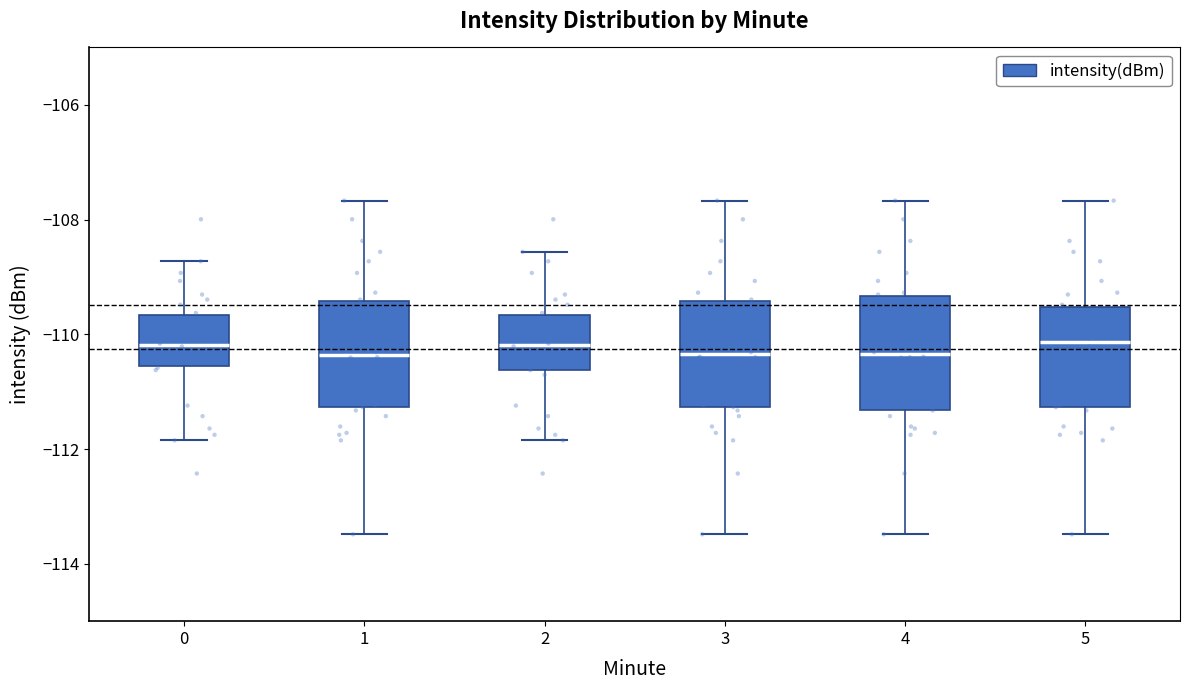

Reading left to right, transcribe this box plot: for each box, give where its median line is, the range the box spans, and where its two whiskers end, as read against the y-axis. The values are not printed on the chart, so give them approximately, as read against the axis.

0: median -110.2, box -110.6 to -109.6, whiskers -111.8 to -108.8
1: median -110.4, box -111.2 to -109.4, whiskers -113.4 to -107.6
2: median -110.2, box -110.6 to -109.6, whiskers -111.8 to -108.6
3: median -110.4, box -111.2 to -109.4, whiskers -113.4 to -107.6
4: median -110.4, box -111.4 to -109.4, whiskers -113.4 to -107.6
5: median -110.2, box -111.2 to -109.6, whiskers -113.4 to -107.6